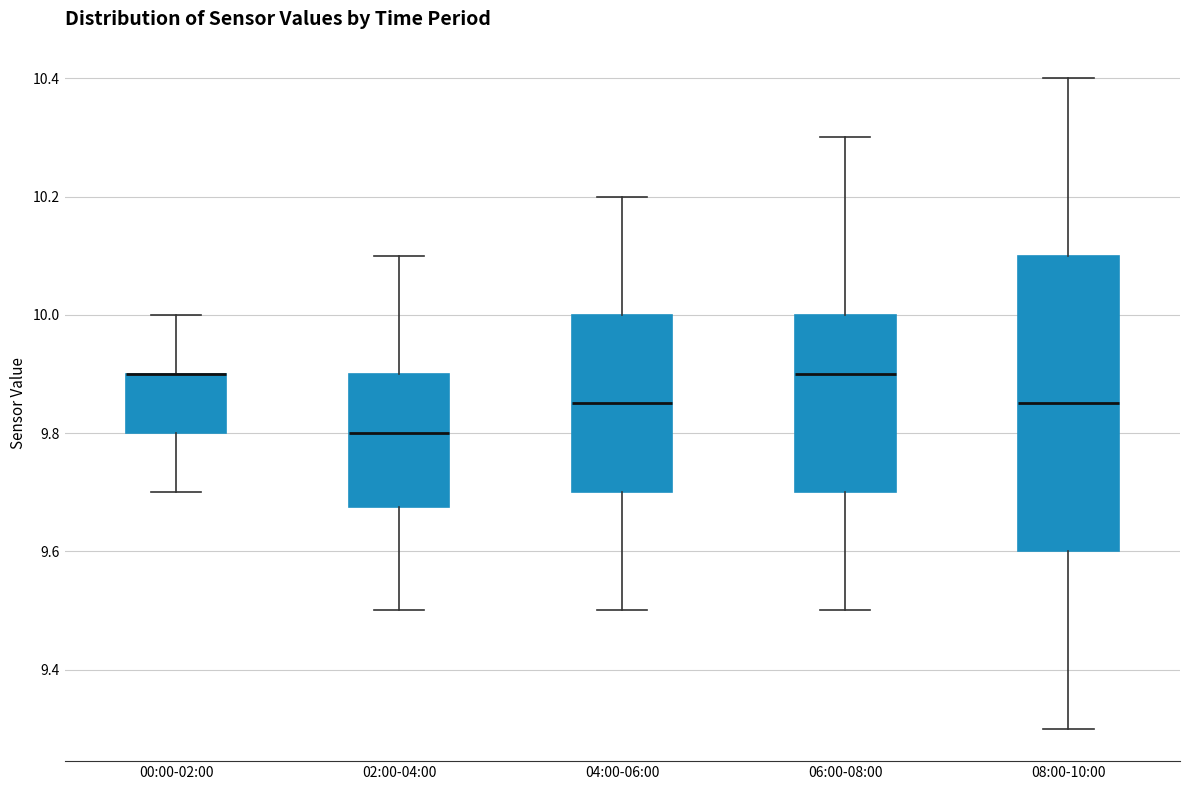

Which box is the tallest, from its lower edge to its upper edge?

08:00-10:00